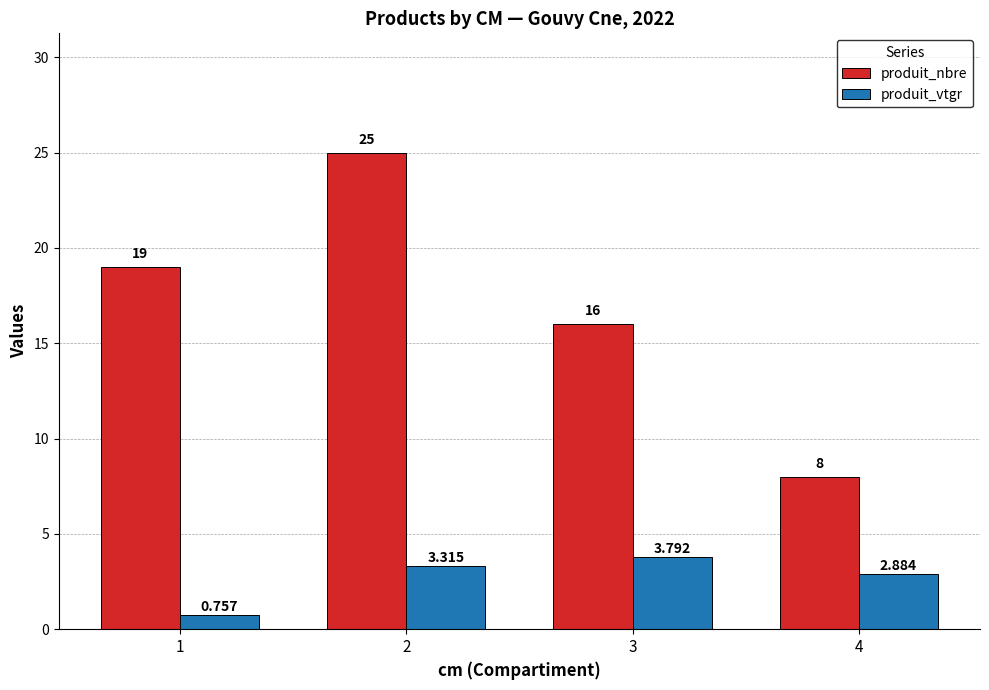

List the series in order of their peak value, lowest first.

produit_vtgr, produit_nbre